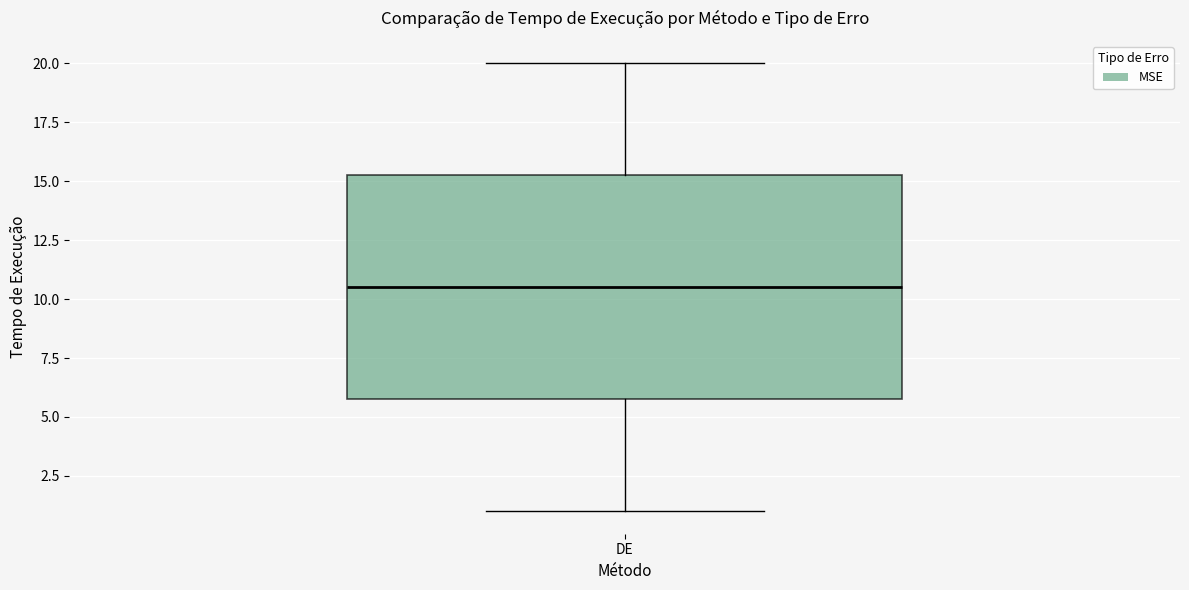

Transcribe this box plot: give where the median line is, the range the box spans, and where the two whiskers end, as read against the y-axis. The values are not printed on the chart, so give them approximately, as read against the axis.

median 10.5, box 6.0 to 15.5, whiskers 1.0 to 20.0